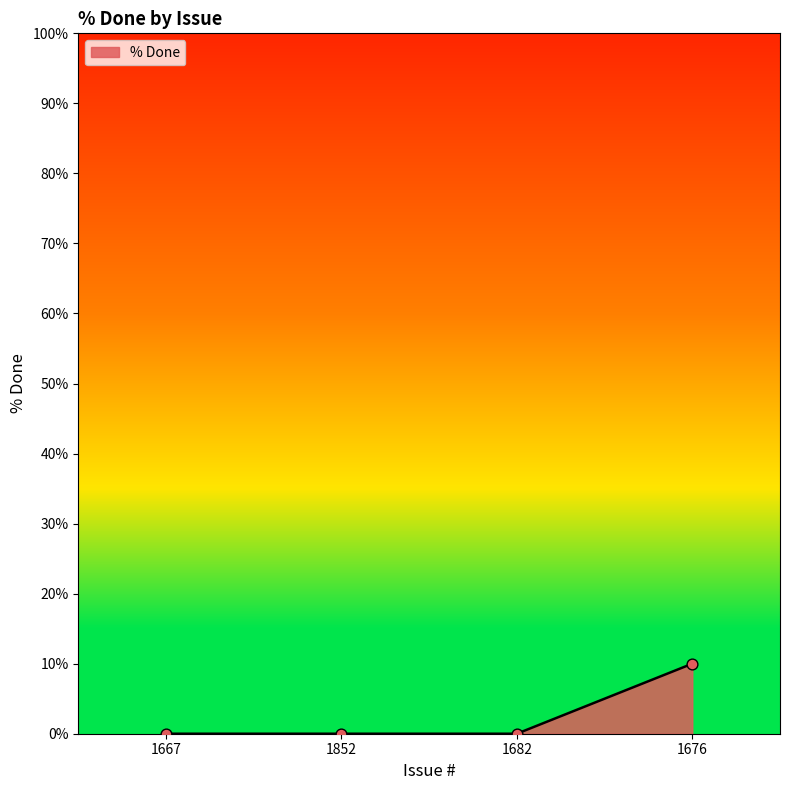

Which has a higher value, 1676 or 1682?

1676